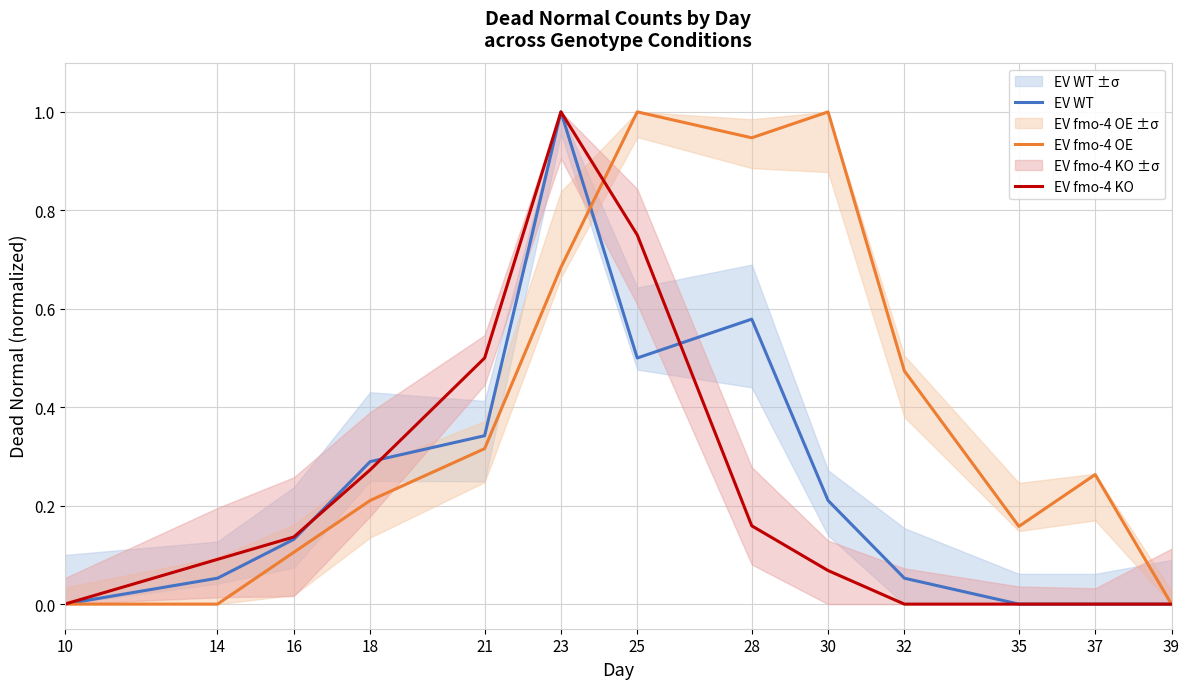

Is it true that EV fmo-4 KO equals 0.1 at 14?

True